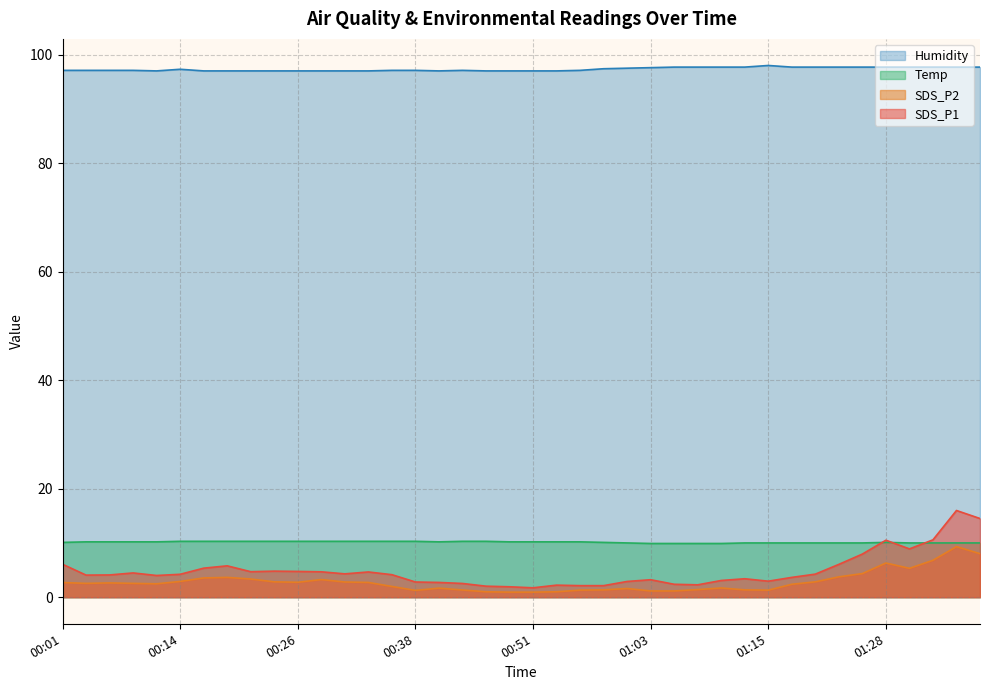

What is the value of the Temp point at the 11th from the left?

10.3